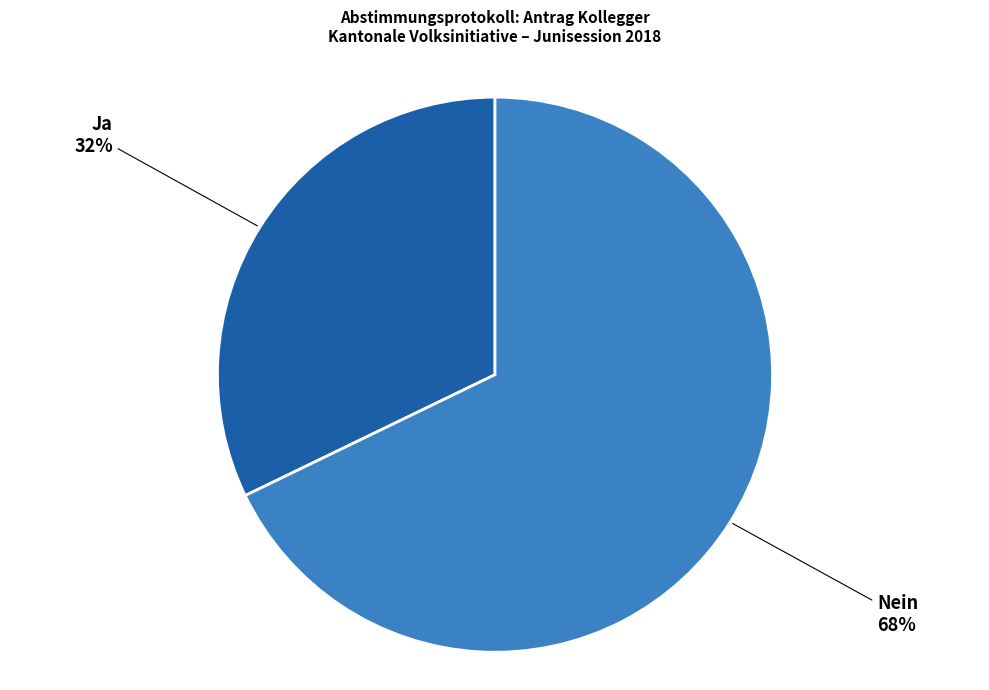

The Nein slice represents 55% of the pie. True or false?

False